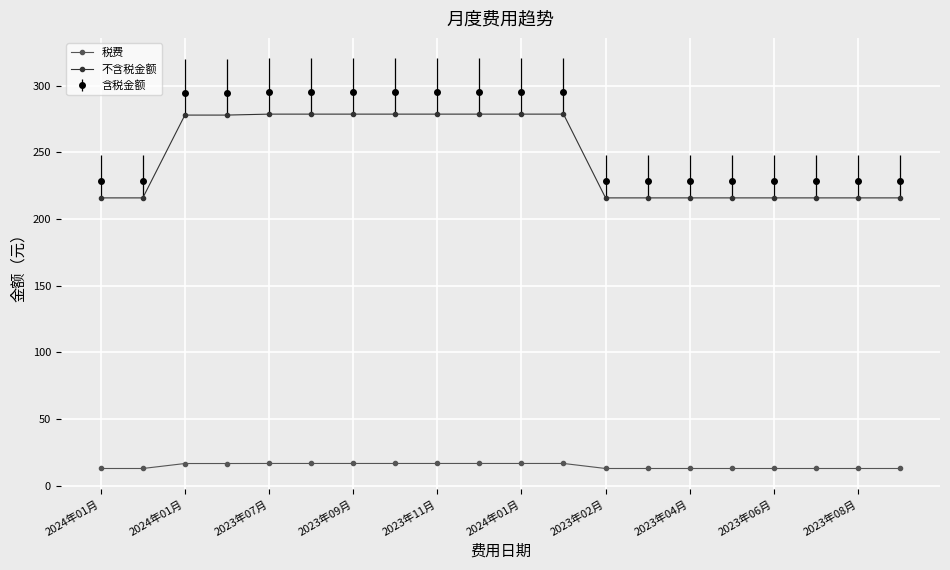

List the series in order of their peak value, highest first.

含税金额, 不含税金额, 税费